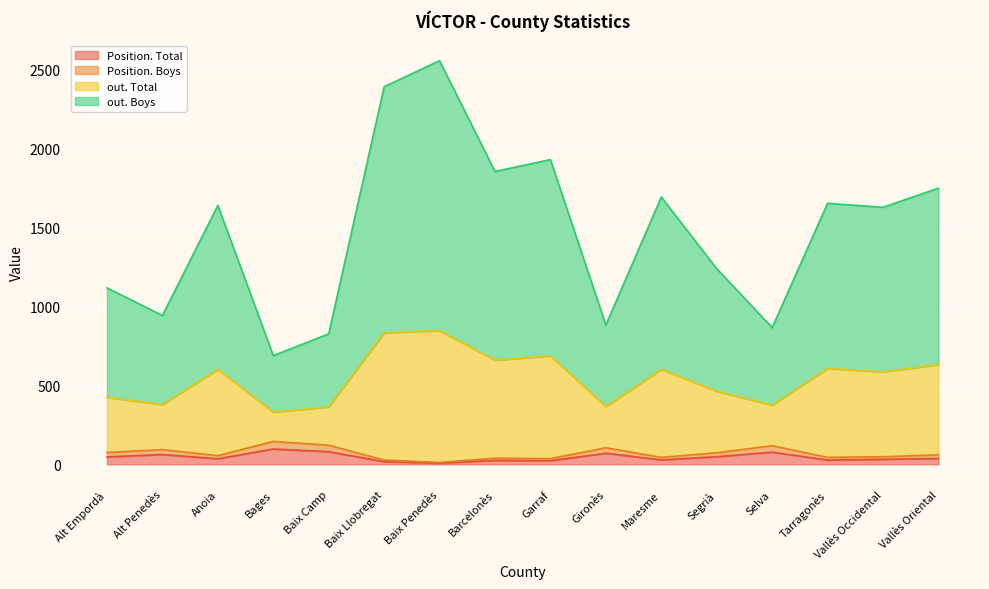

What is the highest value of the Position. Total series?

97